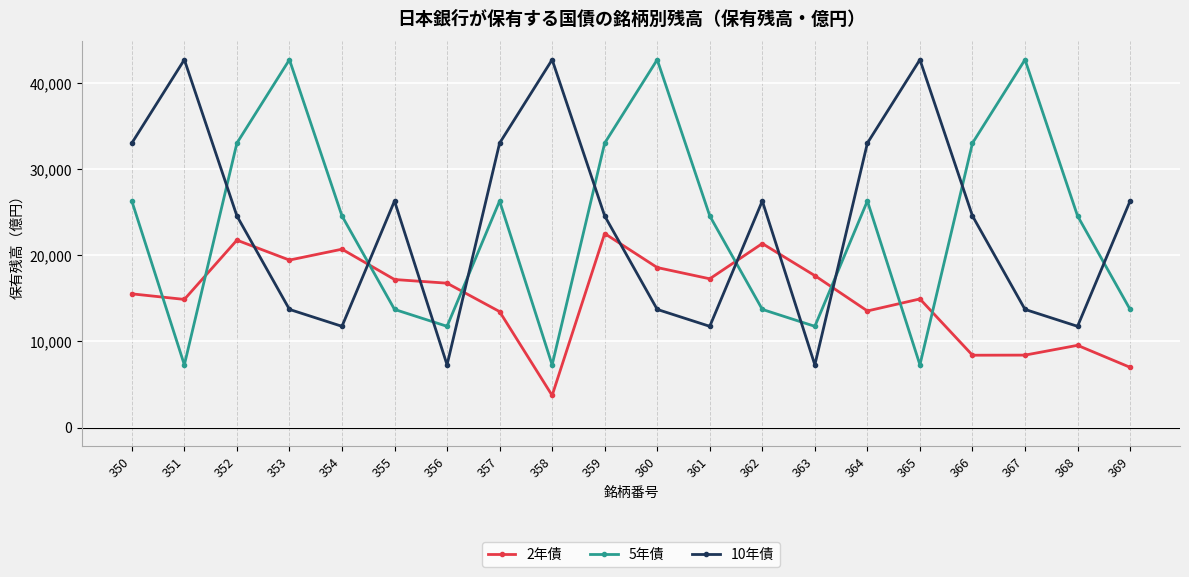

Between 357 and 363, which series saw the biggest shift?

10年債